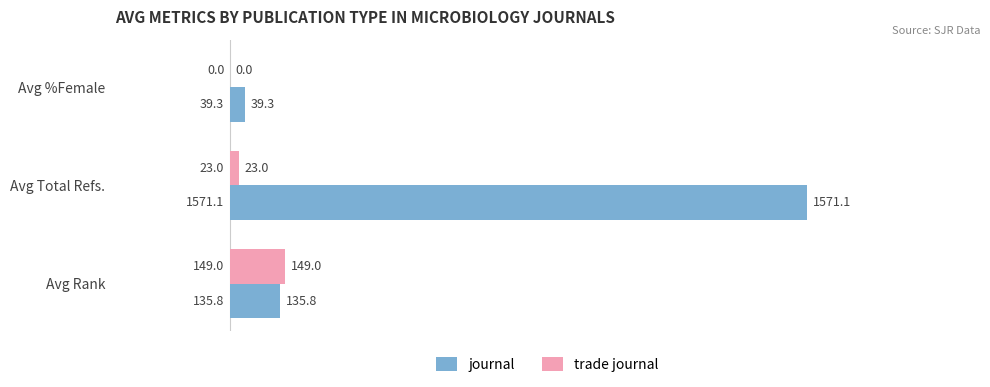

Which series has the largest range (max minus min)?

journal